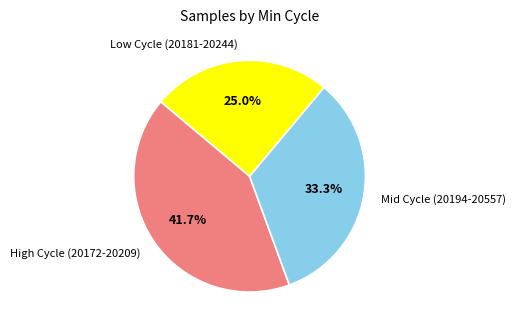

How much of the chart is everything except High Cycle (20172-20209)?

58.3%